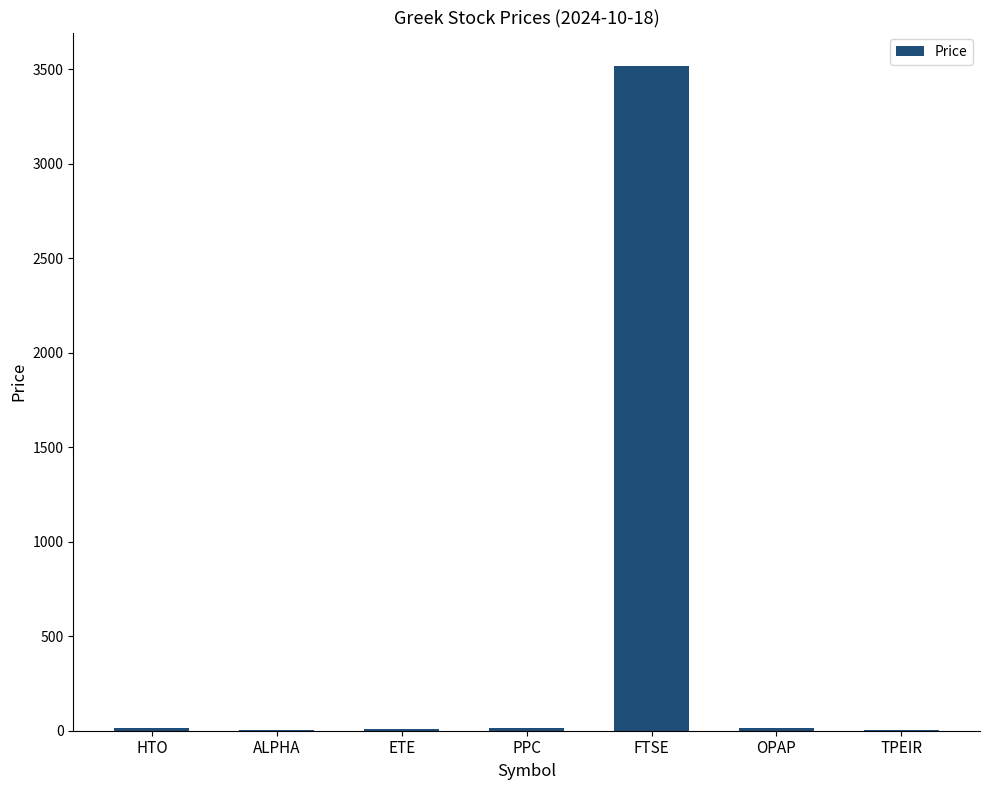

What is the change in value from ETE to TPEIR?

-3.6